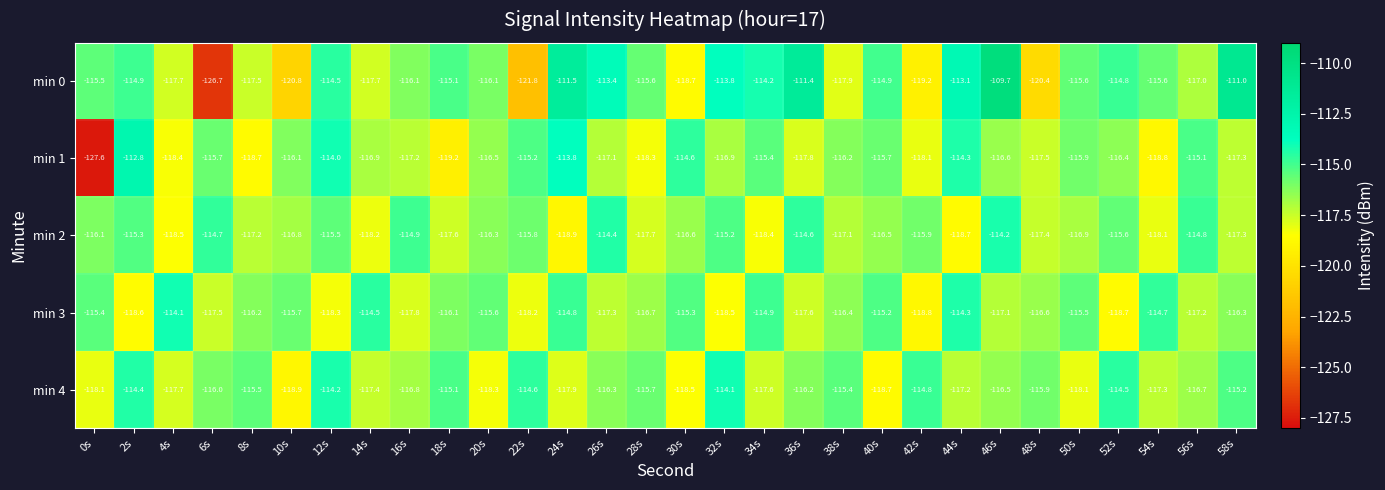

What is the difference between the highest and lowest values at 58s?

6.3